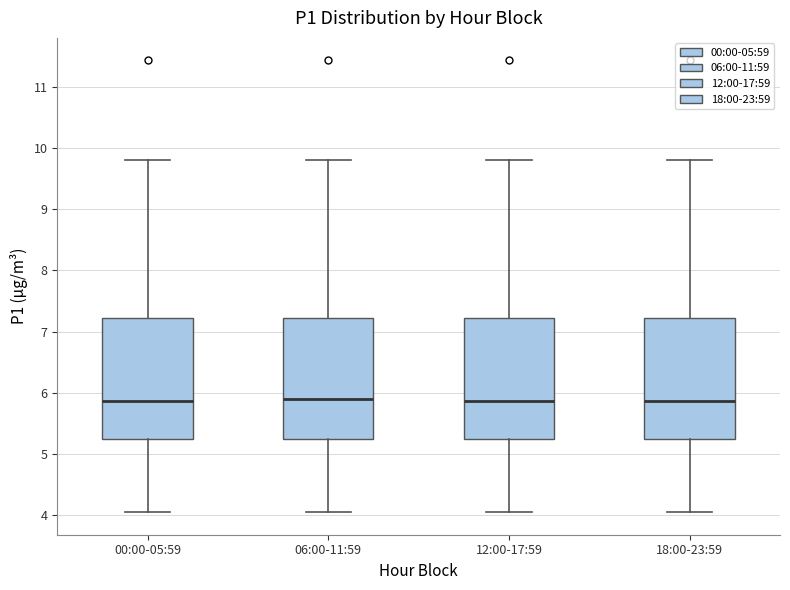

Reading left to right, read every box against the y-axis: the position of its median line, the range the box covers, and the ends of its whiskers. The values are not printed on the chart, so give them approximately, as read against the axis.

00:00-05:59: median 5.9, box 5.3 to 7.2, whiskers 4.1 to 9.8
06:00-11:59: median 5.9, box 5.3 to 7.2, whiskers 4.1 to 9.8
12:00-17:59: median 5.9, box 5.3 to 7.2, whiskers 4.1 to 9.8
18:00-23:59: median 5.9, box 5.3 to 7.2, whiskers 4.1 to 9.8